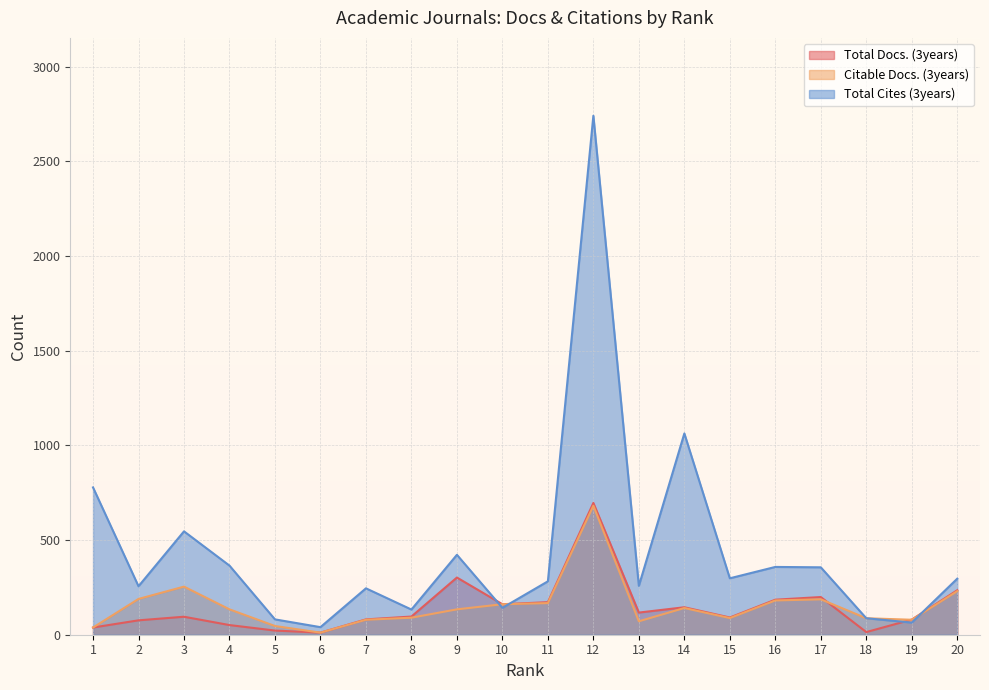

What is the difference between the second highest and second lowest values in the Total Cites (3years) series?

999